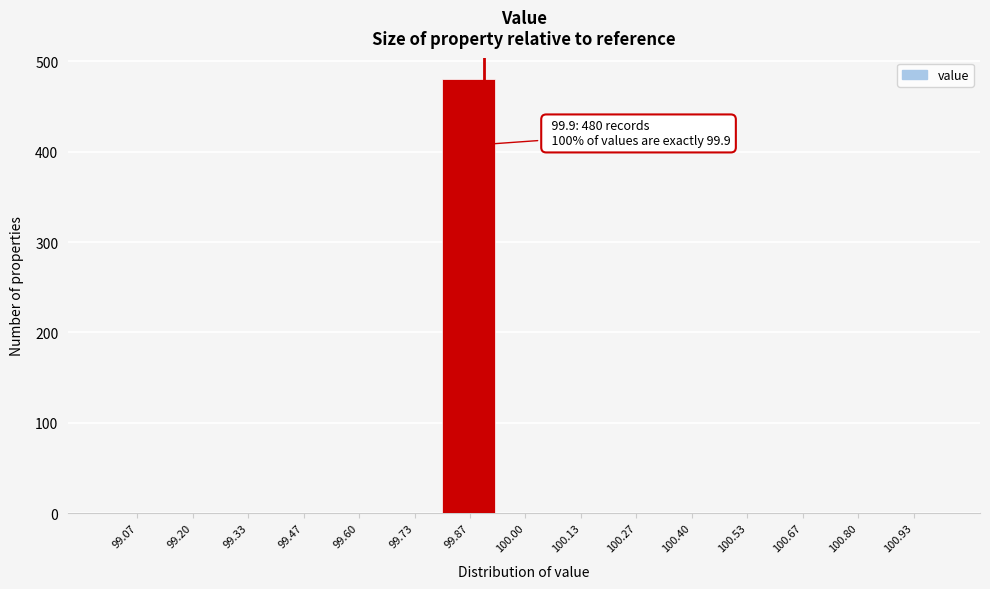

Over which range of the x-axis is the bar tallest?

99.80 to 99.94